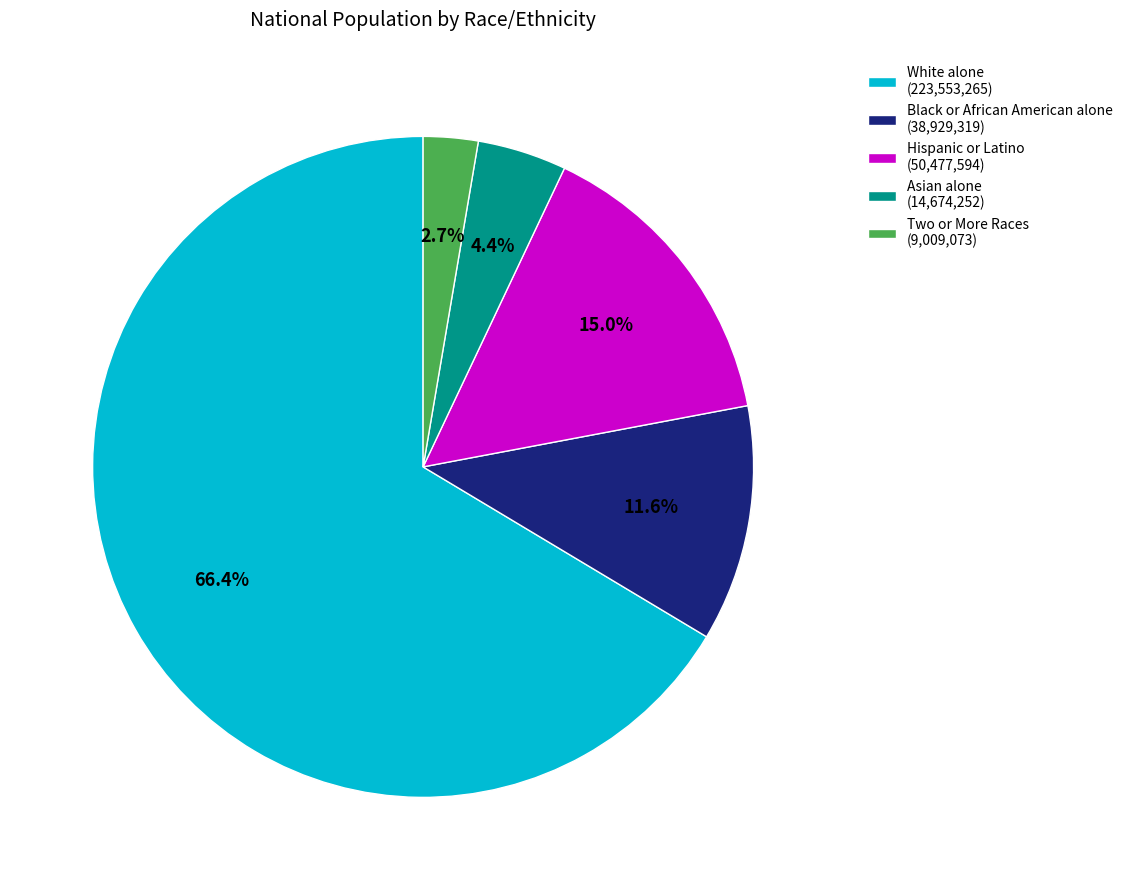

Combined, what portion of the pie is Hispanic or Latino (50,477,594) and Asian alone (14,674,252)?

19.4%